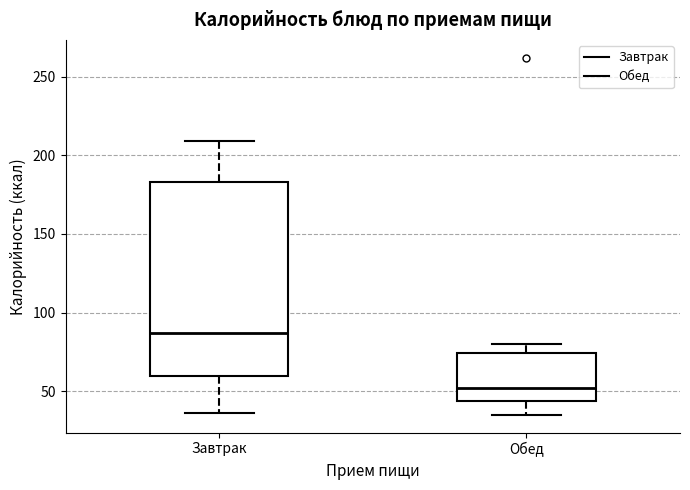

Reading left to right, transcribe this box plot: for each box, give where its median line is, the range the box spans, and where its two whiskers end, as read against the y-axis. The values are not printed on the chart, so give them approximately, as read against the axis.

Завтрак: median 85, box 60 to 185, whiskers 35 to 210
Обед: median 50, box 45 to 75, whiskers 35 to 80